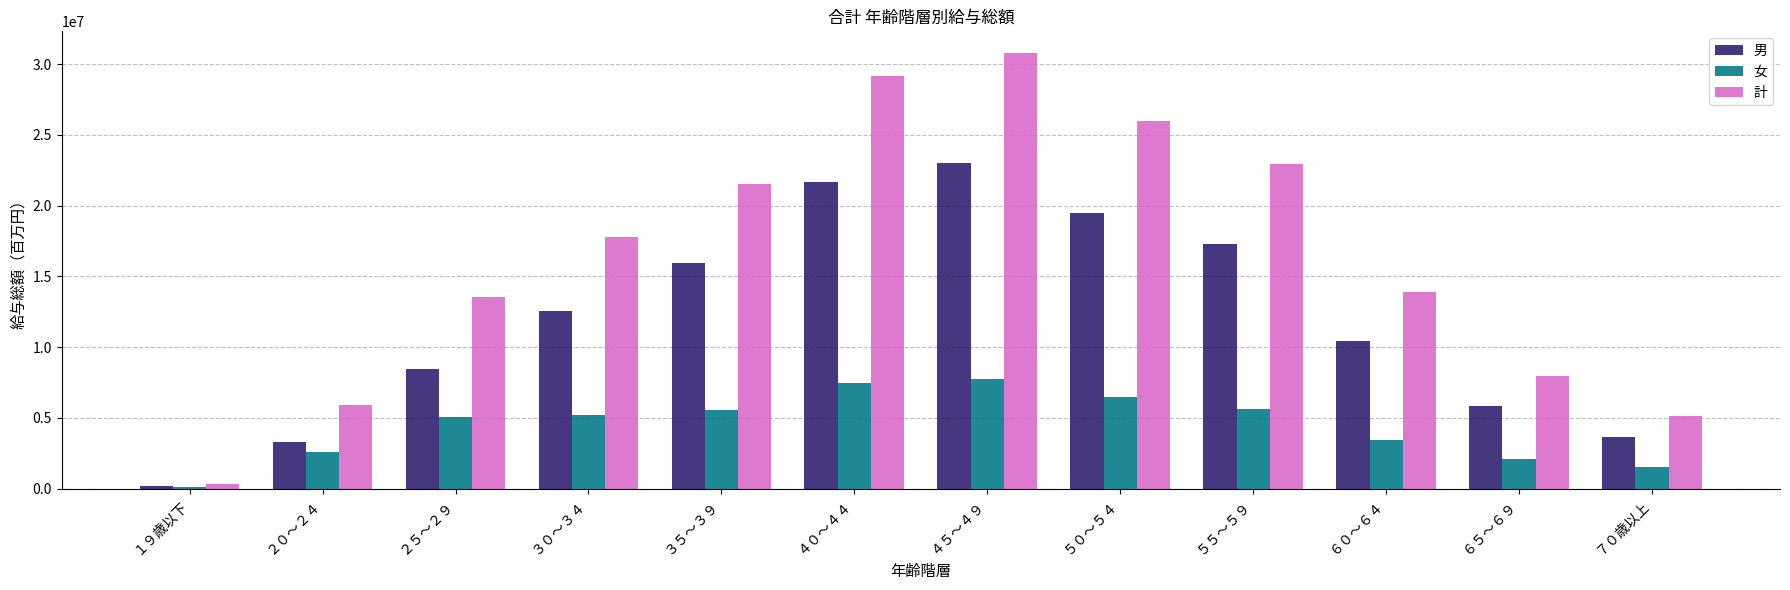

What is the spread (max minus min) of values at ５５～５９?

17294023